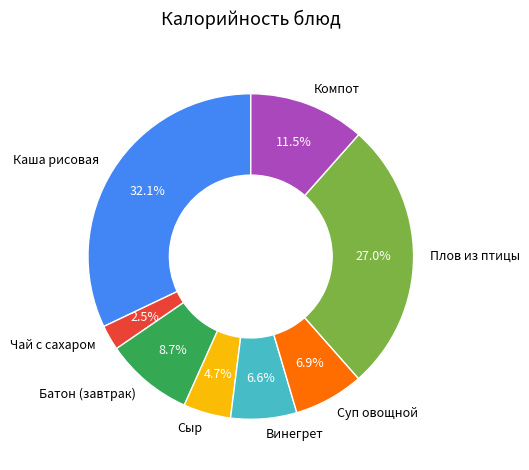

Does Сыр represent more than half of the total?

No